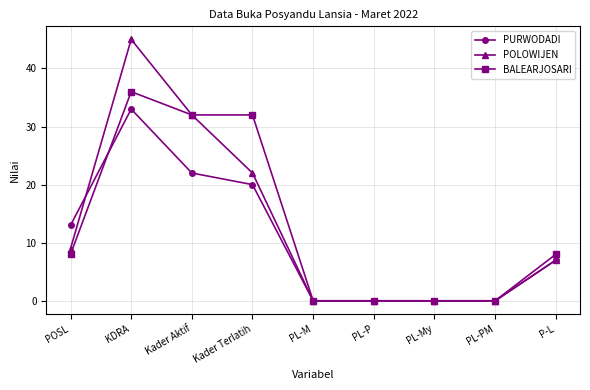

Is this an area chart (filled region under the line)?

No